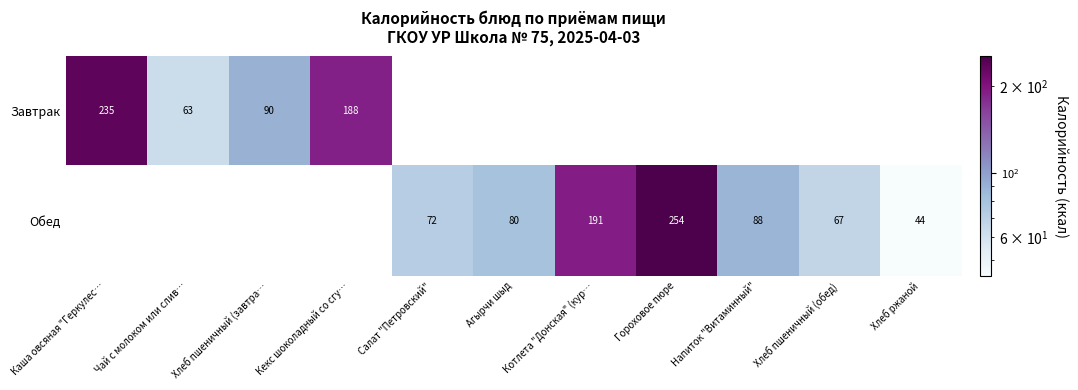

What is the greatest value displayed?

254.0